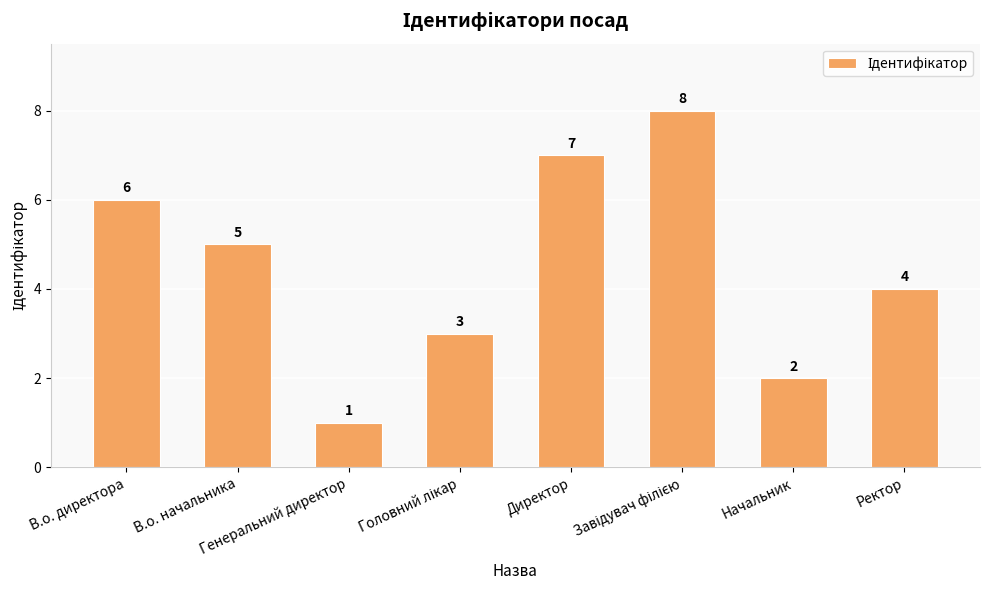

What is the maximum value shown in the chart?

8